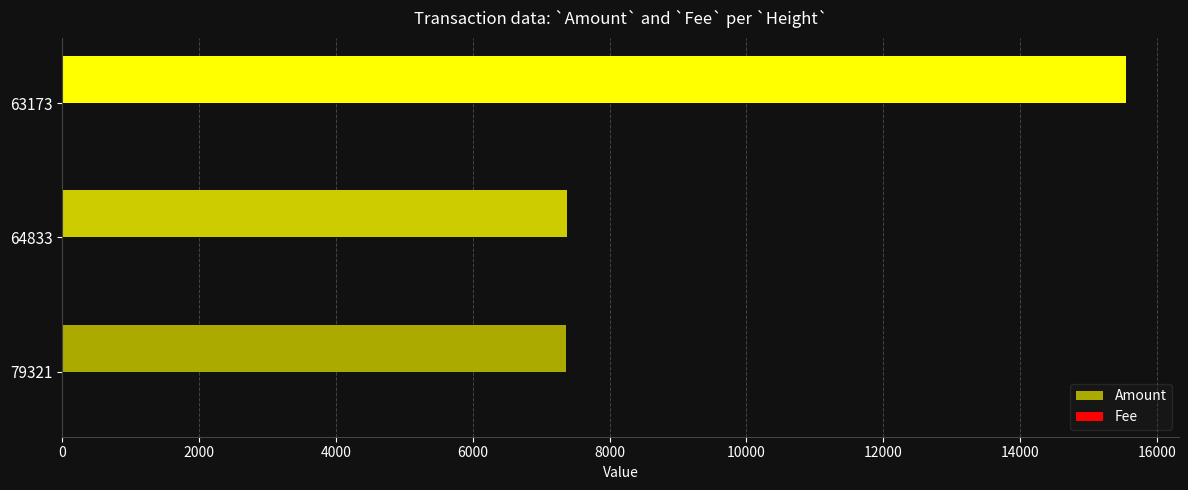

What is the sum of all Amount values?

30275.9